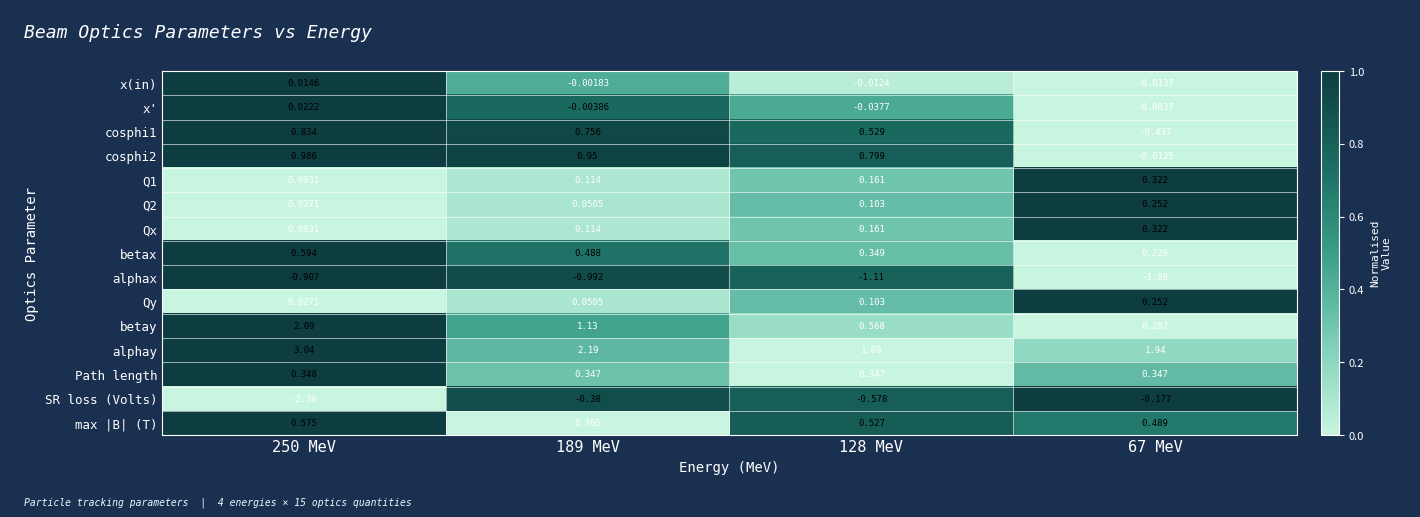

Which series has the largest total across all categories?

alphay